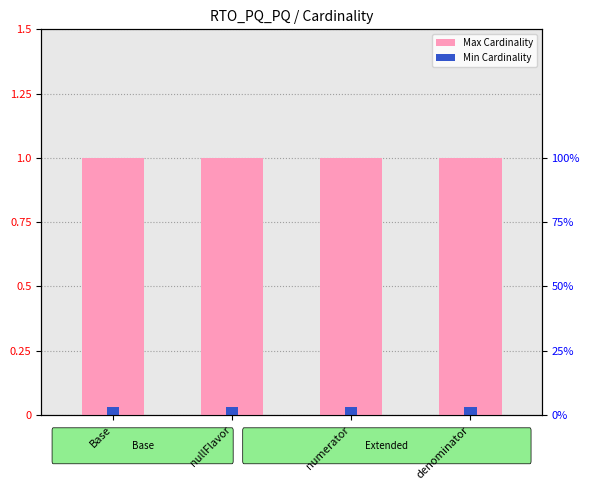

Reading left to right, transcribe all the data shown in this chart.

Max Cardinality: Base=1.0	nullFlavor=1.0	numerator=1.0	denominator=1.0
Min Cardinality: Base=0.0	nullFlavor=0.0	numerator=0.0	denominator=0.0